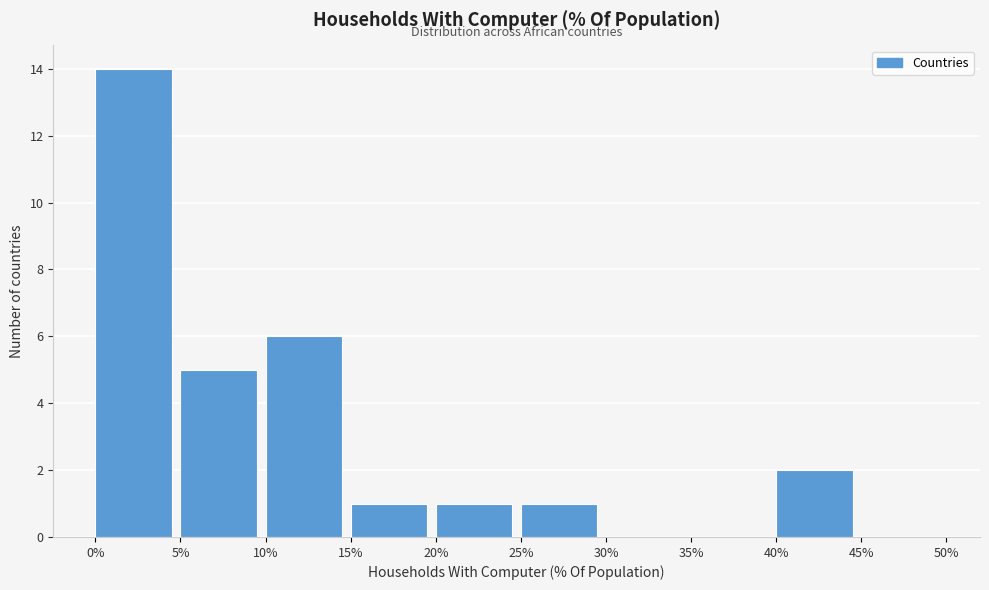

Reading left to right, transcribe this chart: for each bar, give the range it covers on the x-axis and its height. The values are not printed on the chart, so give them approximately, as read against the axis.

0% to 5%: 14
5% to 10%: 5
10% to 15%: 6
15% to 20%: 1
20% to 25%: 1
25% to 30%: 1
30% to 35%: 0
35% to 40%: 0
40% to 45%: 2
45% to 50%: 0